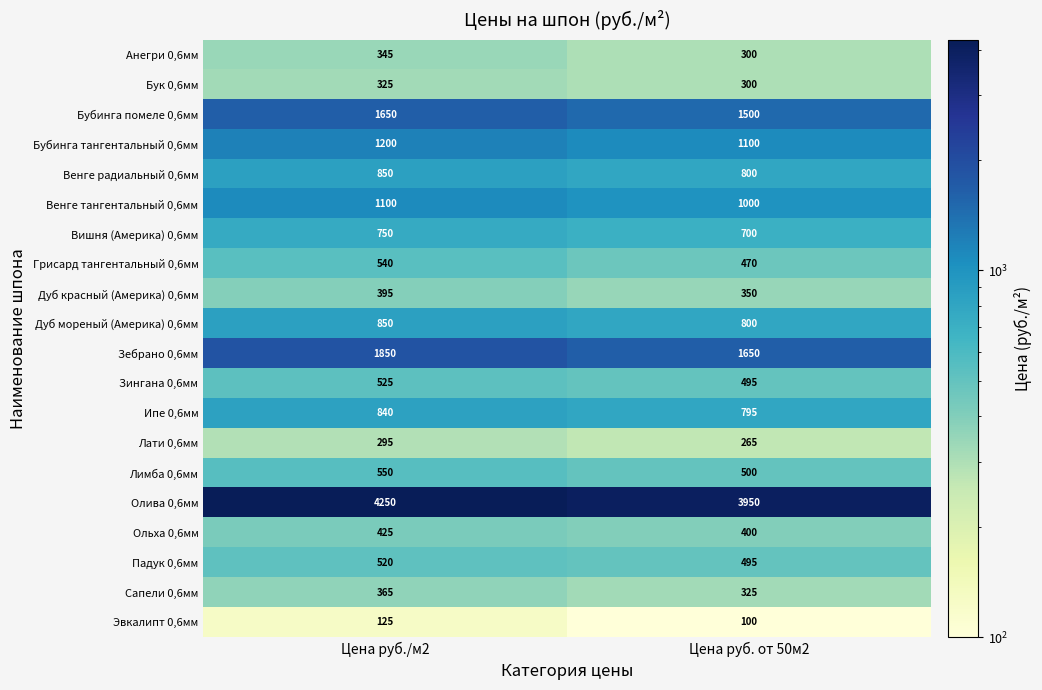

True or false: Зебрано 0,6мм has a value of 1011 at Цена руб. от 50м2.

False